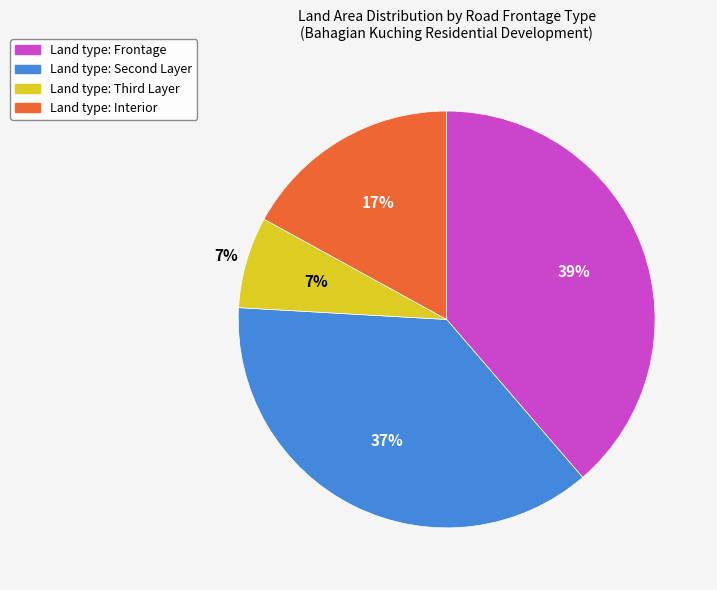

Which slice is the smallest?

Third Layer